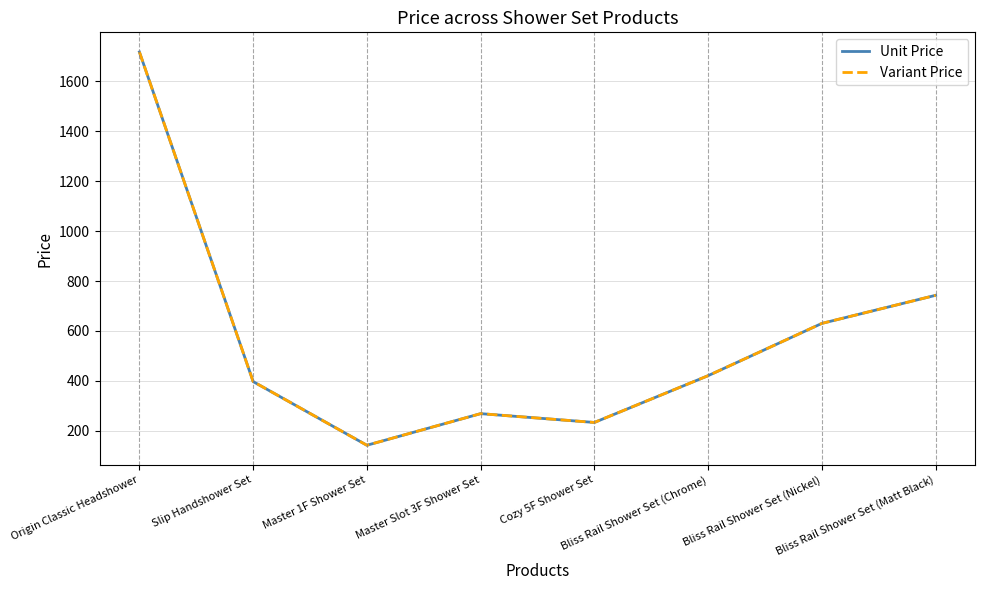

In Variant Price, how many points are higher than both neighbors (excluding endpoints)?

1